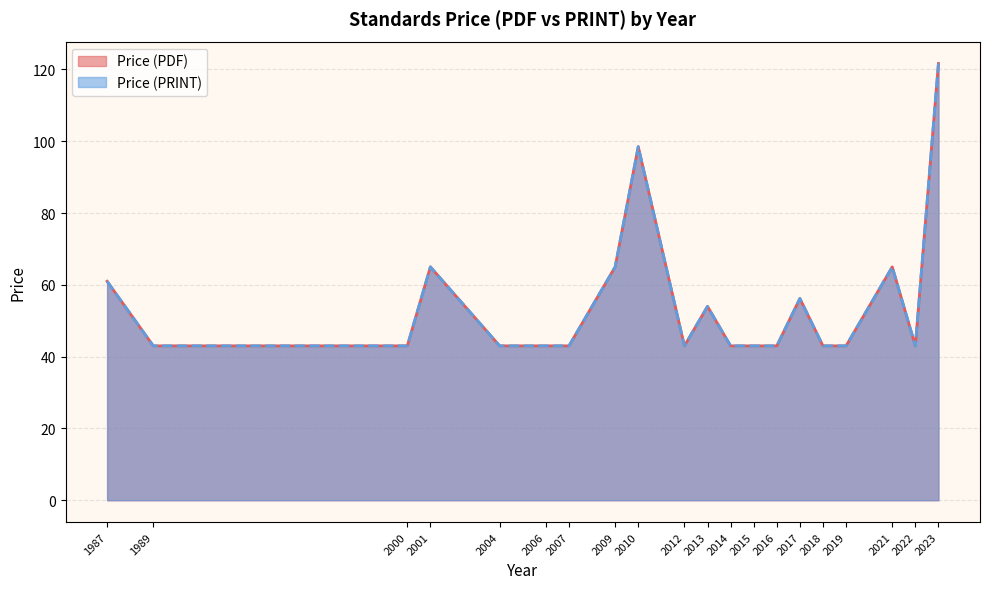

Which series has the largest range (max minus min)?

Price (PDF)